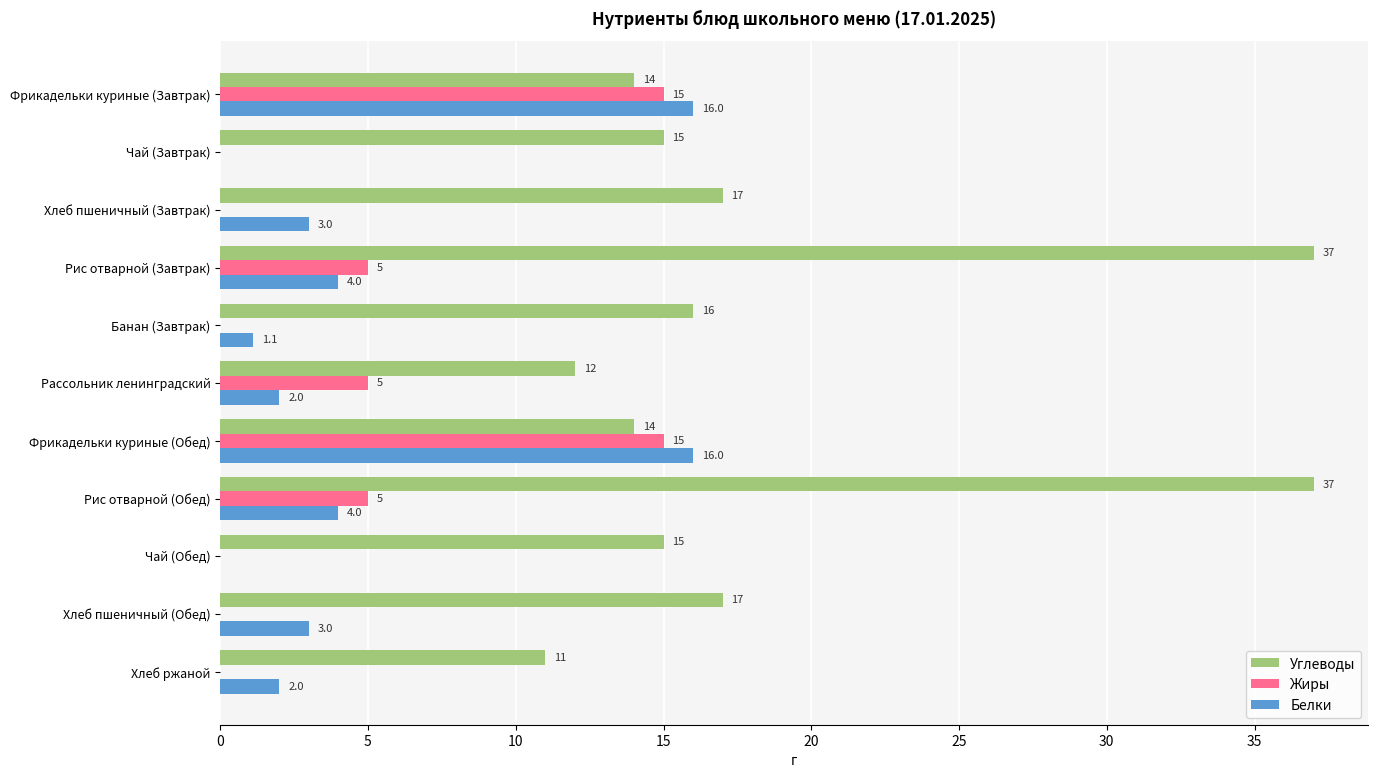

What is the total value across all series at Фрикадельки куриные (Обед)?

45.0